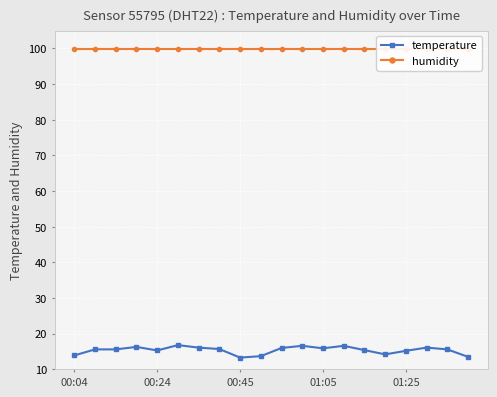

What is the total value across all series at 15?

114.1